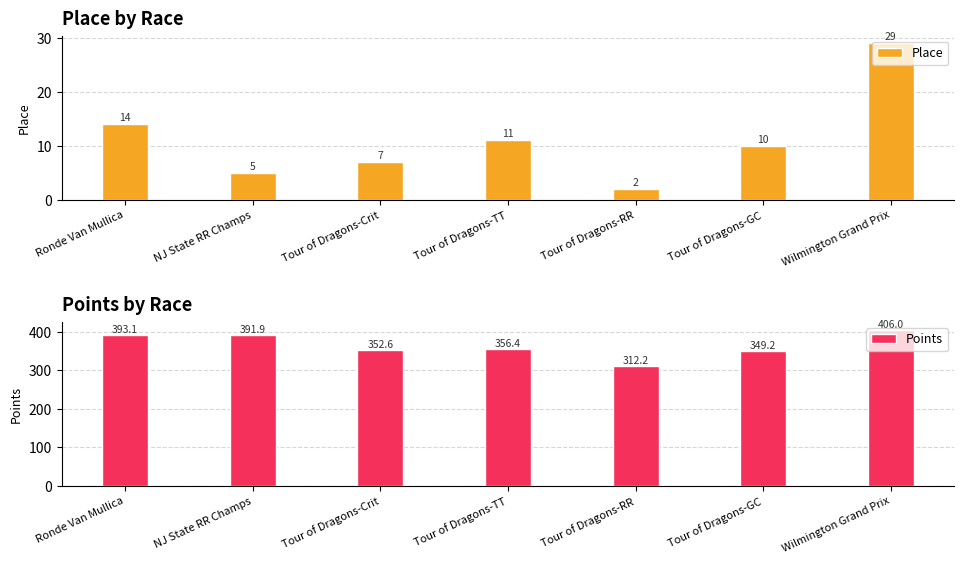

Reading right to left, extract all data points from this chart.

Place: Wilmington Grand Prix=29.0	Tour of Dragons-GC=10.0	Tour of Dragons-RR=2.0	Tour of Dragons-TT=11.0	Tour of Dragons-Crit=7.0	NJ State RR Champs=5.0	Ronde Van Mullica=14.0
Points: Wilmington Grand Prix=406.0	Tour of Dragons-GC=349.2	Tour of Dragons-RR=312.2	Tour of Dragons-TT=356.4	Tour of Dragons-Crit=352.6	NJ State RR Champs=391.9	Ronde Van Mullica=393.1